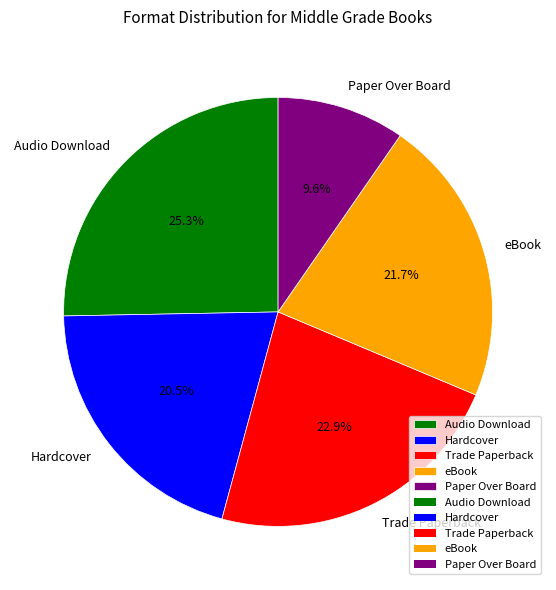

Which slice is the smallest?

Paper Over Board